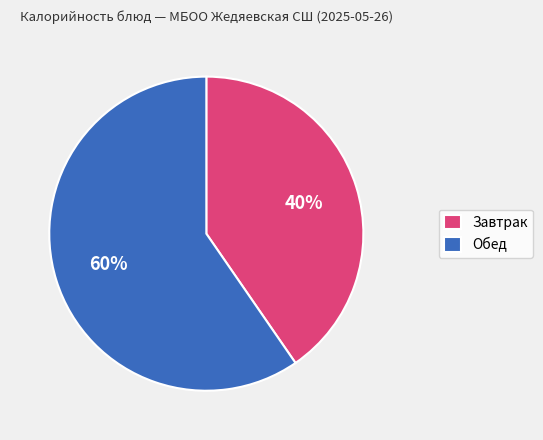

Combined, do Обед and Завтрак account for over 50%?

Yes